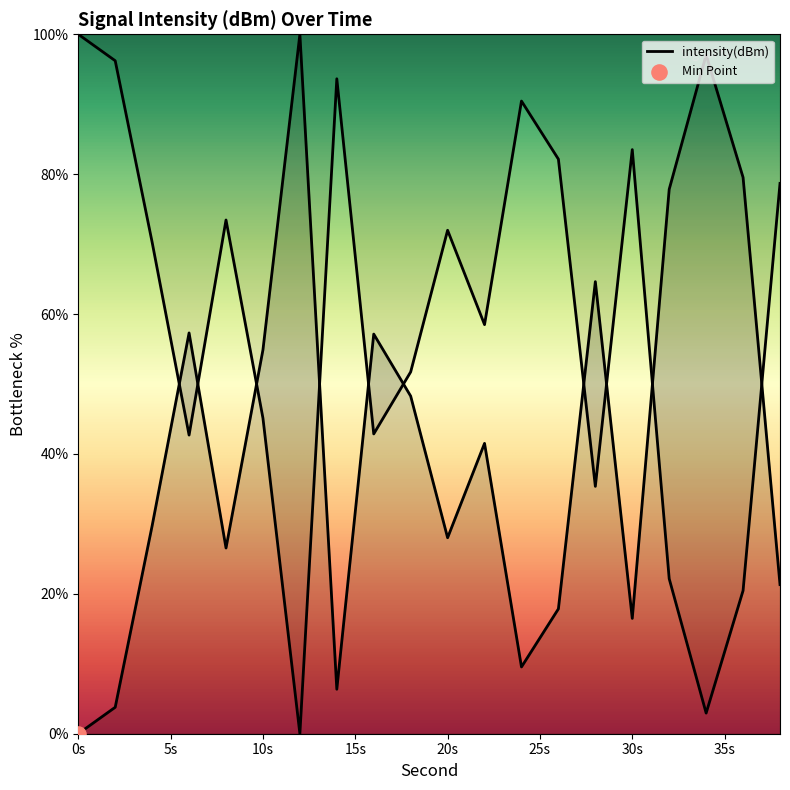

What is the change in value from 6 to 38?

-36.0